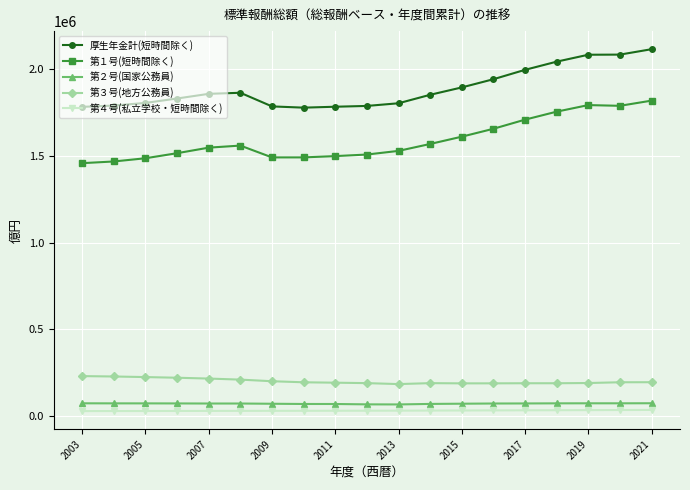

What is the value of the 第１号(短時間除く) point at the 12th from the left?

1569605